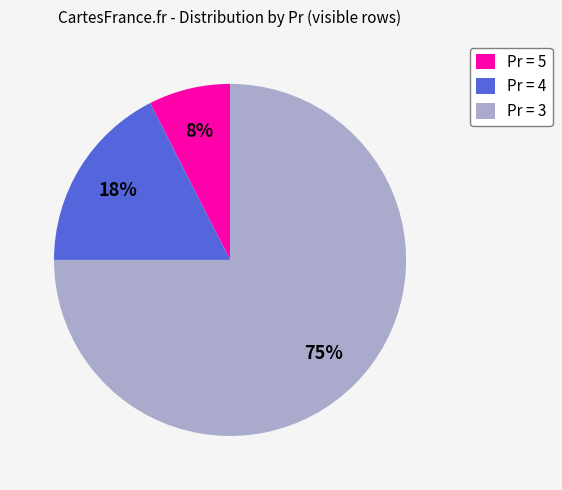

How many slices are in this pie chart?

3